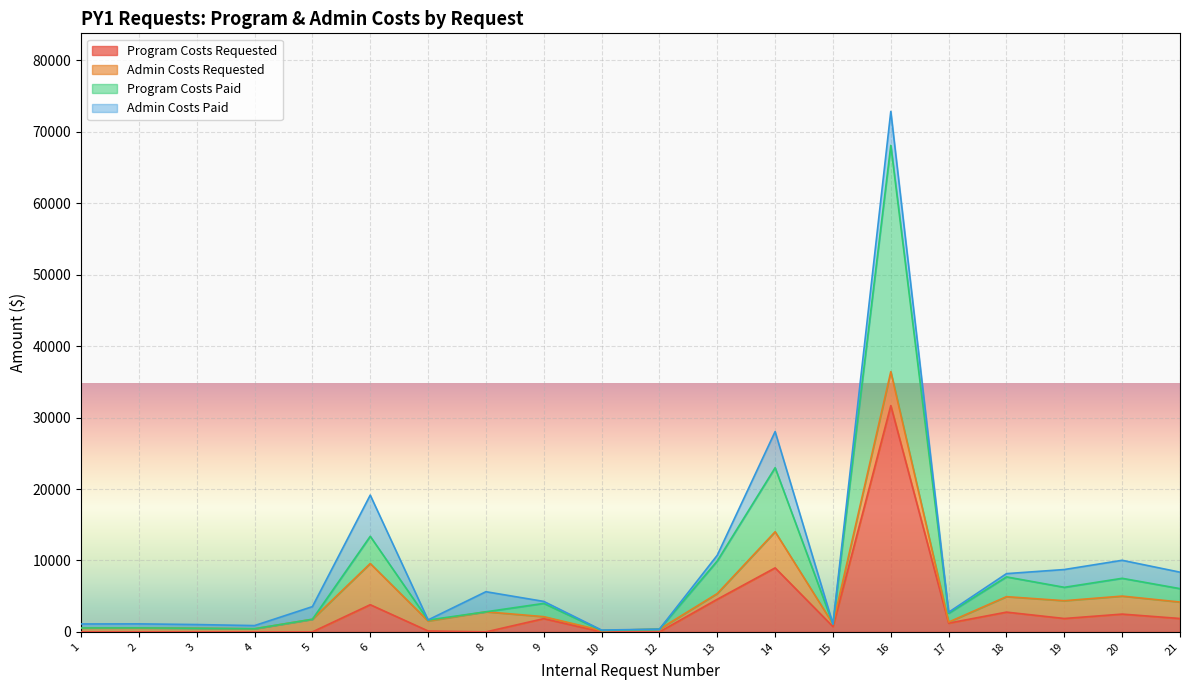

What is the sum of all Program Costs Paid values?

158482.3